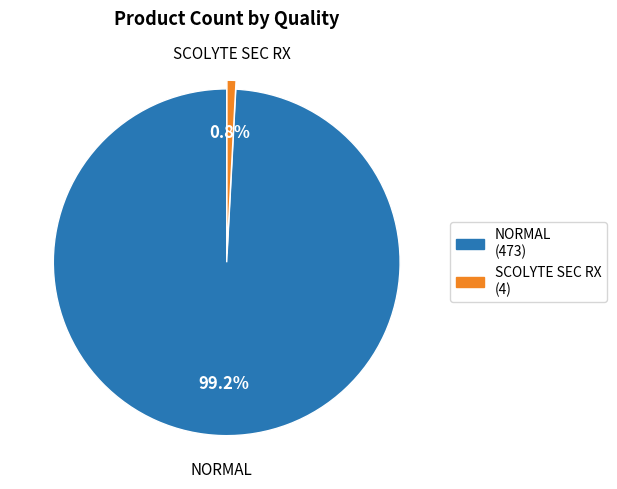

Which category accounts for the majority?

NORMAL